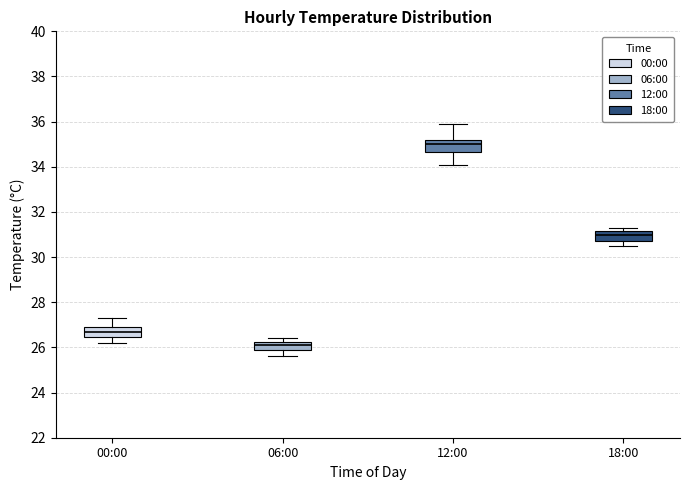

Which box has the highest median line?

12:00